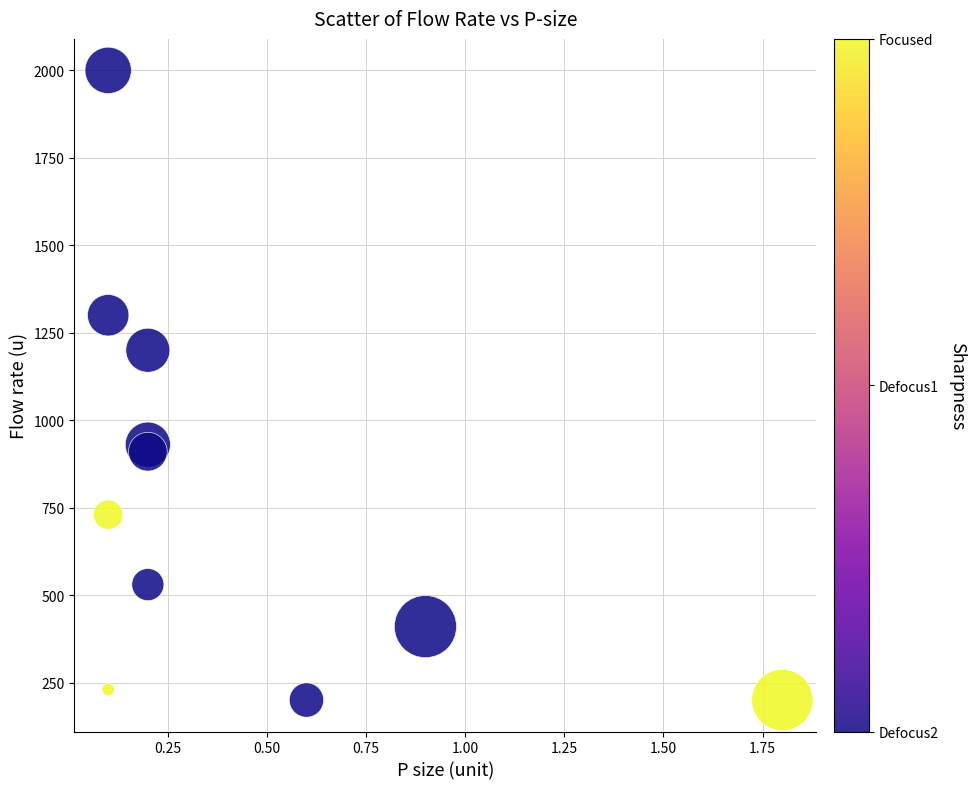

What Y value in the scatter plot is closest to 1100?

1200